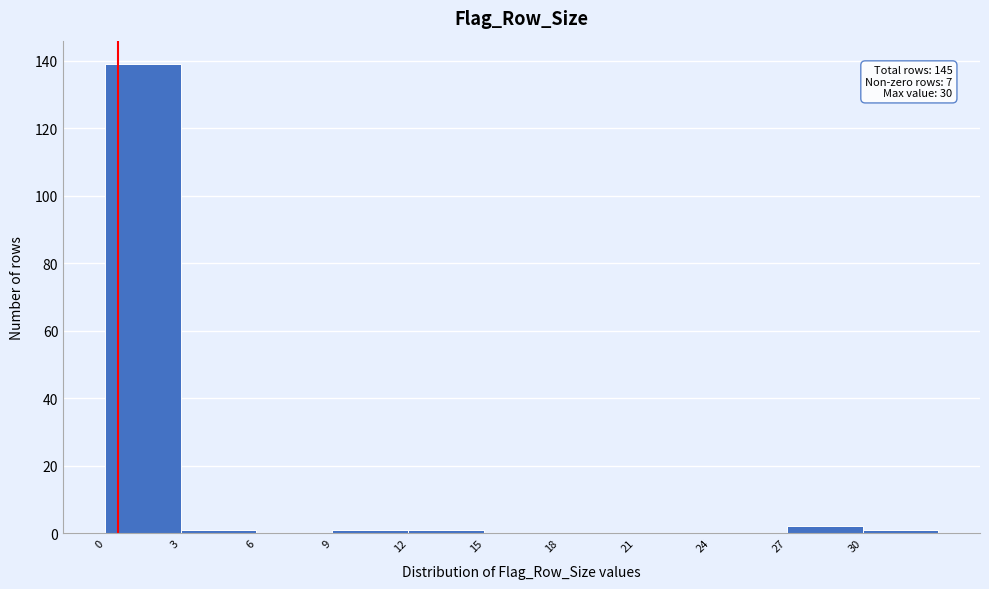

Which range on the x-axis has the tallest bar?

0 to 3